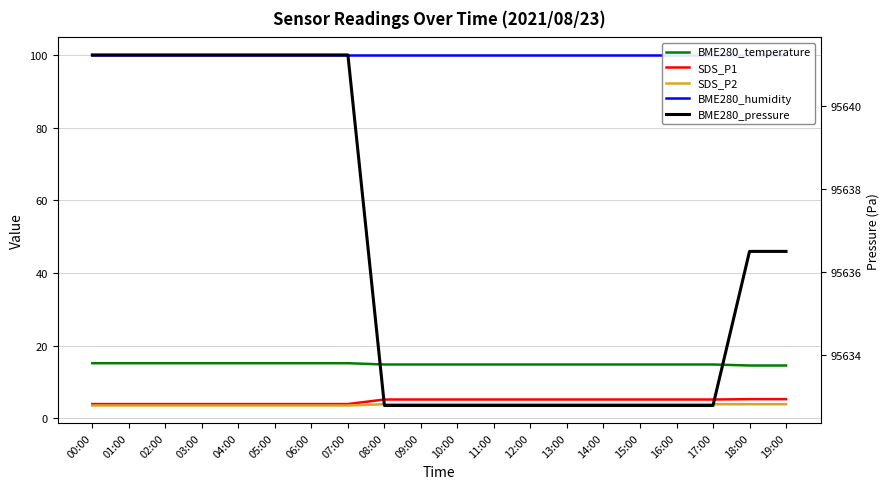

Reading left to right, list all the values displayed in this chart.

BME280_temperature: 00:00=15.1	01:00=15.1	02:00=15.1	03:00=15.1	04:00=15.1	05:00=15.1	06:00=15.1	07:00=15.1	08:00=14.8	09:00=14.8	10:00=14.8	11:00=14.8	12:00=14.8	13:00=14.8	14:00=14.8	15:00=14.8	16:00=14.8	17:00=14.8	18:00=14.5	19:00=14.5
SDS_P1: 00:00=3.9	01:00=3.9	02:00=3.9	03:00=3.9	04:00=3.9	05:00=3.9	06:00=3.9	07:00=3.9	08:00=5.1	09:00=5.1	10:00=5.1	11:00=5.1	12:00=5.1	13:00=5.1	14:00=5.1	15:00=5.1	16:00=5.1	17:00=5.1	18:00=5.3	19:00=5.3
SDS_P2: 00:00=3.5	01:00=3.5	02:00=3.5	03:00=3.5	04:00=3.5	05:00=3.5	06:00=3.5	07:00=3.5	08:00=3.9	09:00=3.9	10:00=3.9	11:00=3.9	12:00=3.9	13:00=3.9	14:00=3.9	15:00=3.9	16:00=3.9	17:00=3.9	18:00=3.9	19:00=3.9
BME280_humidity: 00:00=100.0	01:00=100.0	02:00=100.0	03:00=100.0	04:00=100.0	05:00=100.0	06:00=100.0	07:00=100.0	08:00=100.0	09:00=100.0	10:00=100.0	11:00=100.0	12:00=100.0	13:00=100.0	14:00=100.0	15:00=100.0	16:00=100.0	17:00=100.0	18:00=100.0	19:00=100.0
BME280_pressure: 00:00=95641.2	01:00=95641.2	02:00=95641.2	03:00=95641.2	04:00=95641.2	05:00=95641.2	06:00=95641.2	07:00=95641.2	08:00=95632.8	09:00=95632.8	10:00=95632.8	11:00=95632.8	12:00=95632.8	13:00=95632.8	14:00=95632.8	15:00=95632.8	16:00=95632.8	17:00=95632.8	18:00=95636.5	19:00=95636.5